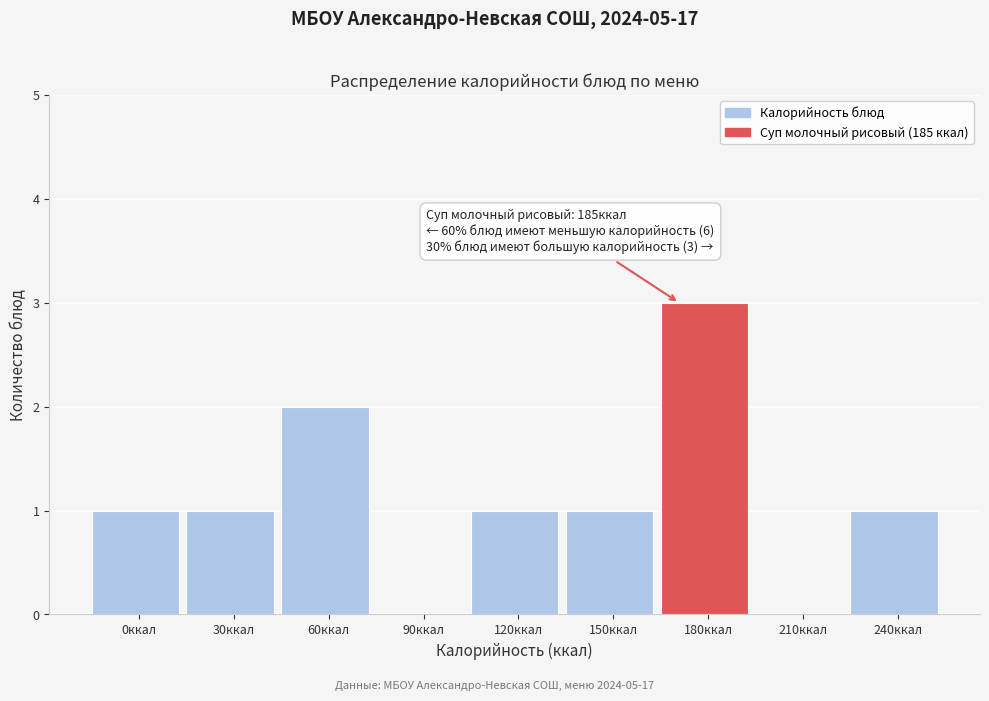

Reading left to right, transcribe all the data shown in this chart.

0ккал=1	30ккал=1	60ккал=2	90ккал=0	120ккал=1	150ккал=1	180ккал=3	210ккал=0	240ккал=1